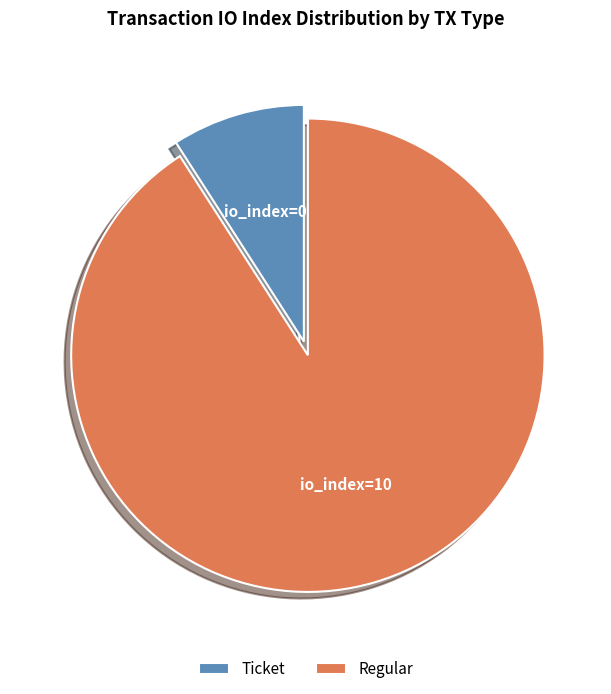

Which slice is the largest?

Regular